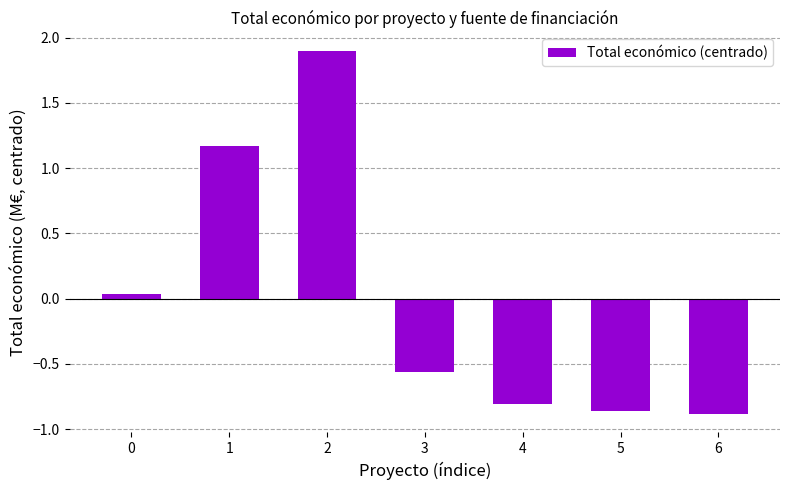

What is the value of the 3rd bar from the left?

1.9